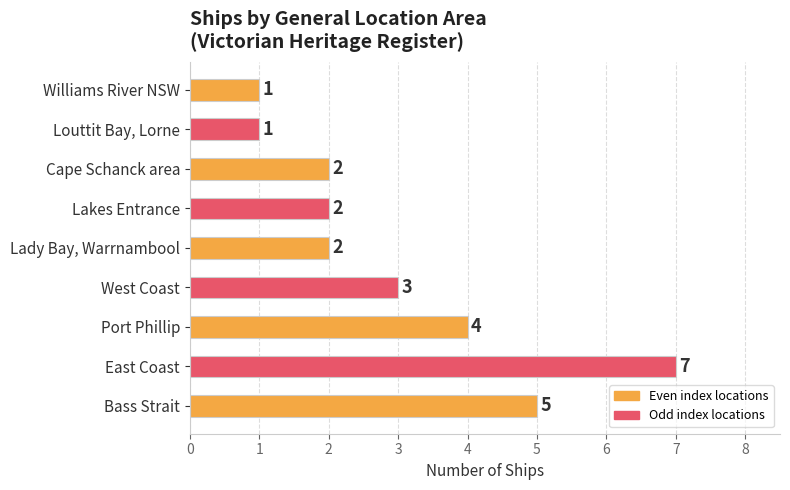

Is it true that the value at East Coast is 5?

False